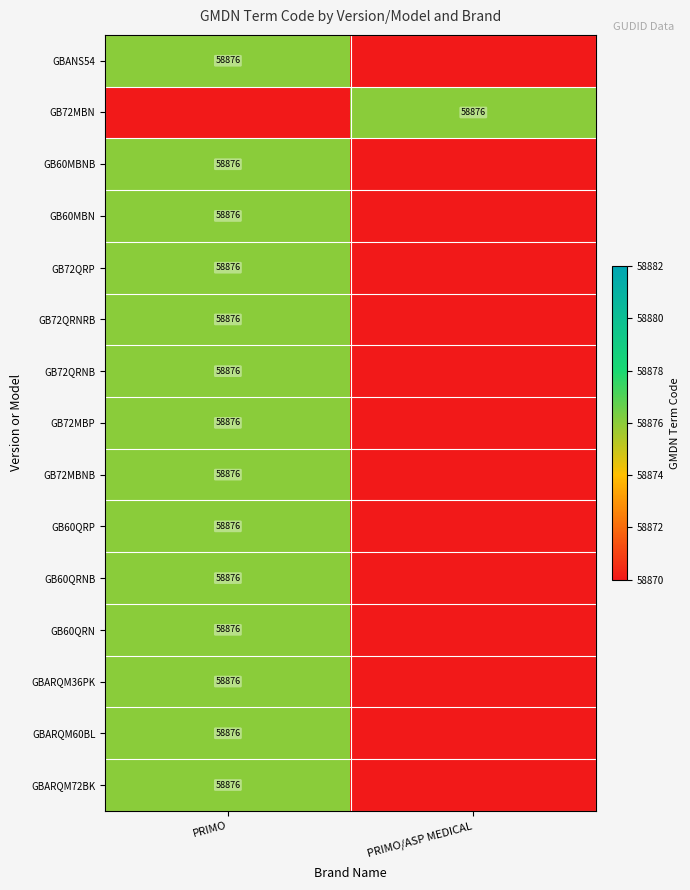

Is it true that GB60MBN equals 97939 at PRIMO?

False